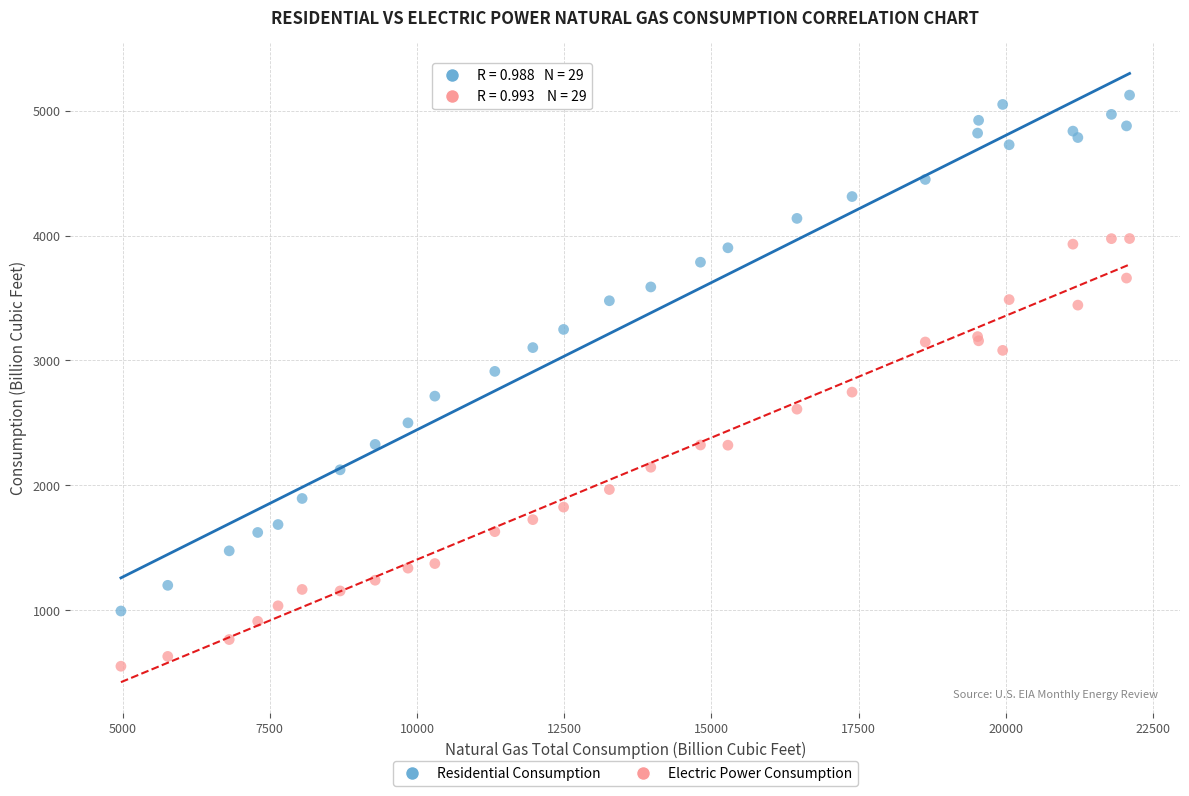

Which series contains the highest Y value?

Residential Consumption